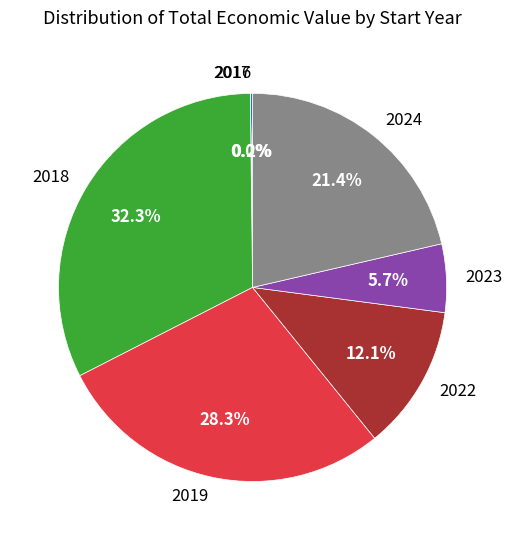

Between 2022 and 2024, which is larger?

2024